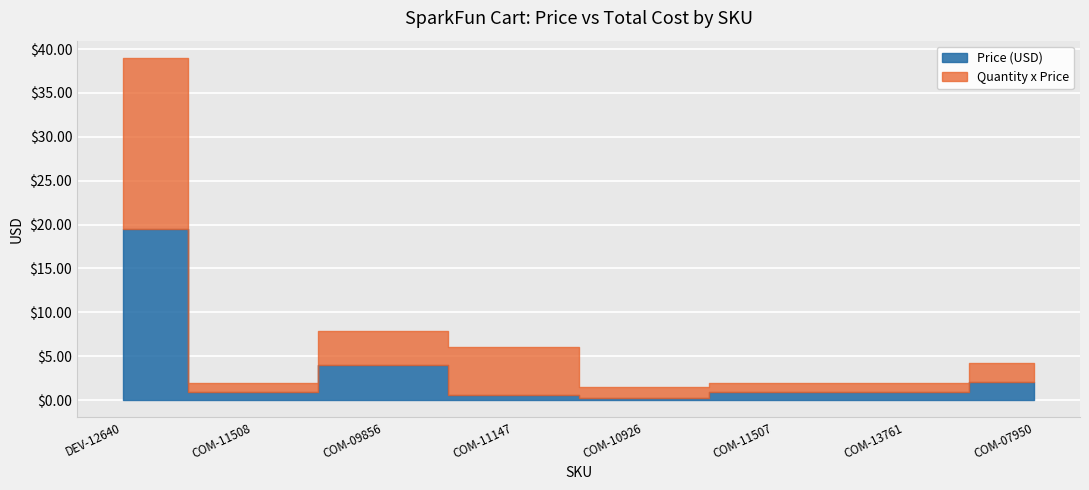

True or false: Price (USD) and Quantity x Price intersect in this chart.

False